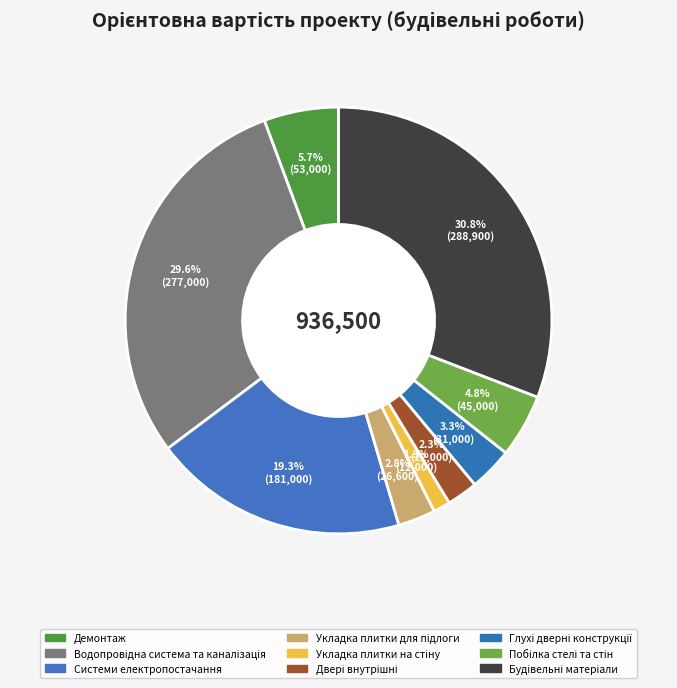

Is Укладка плитки на стіну the majority of the pie?

No